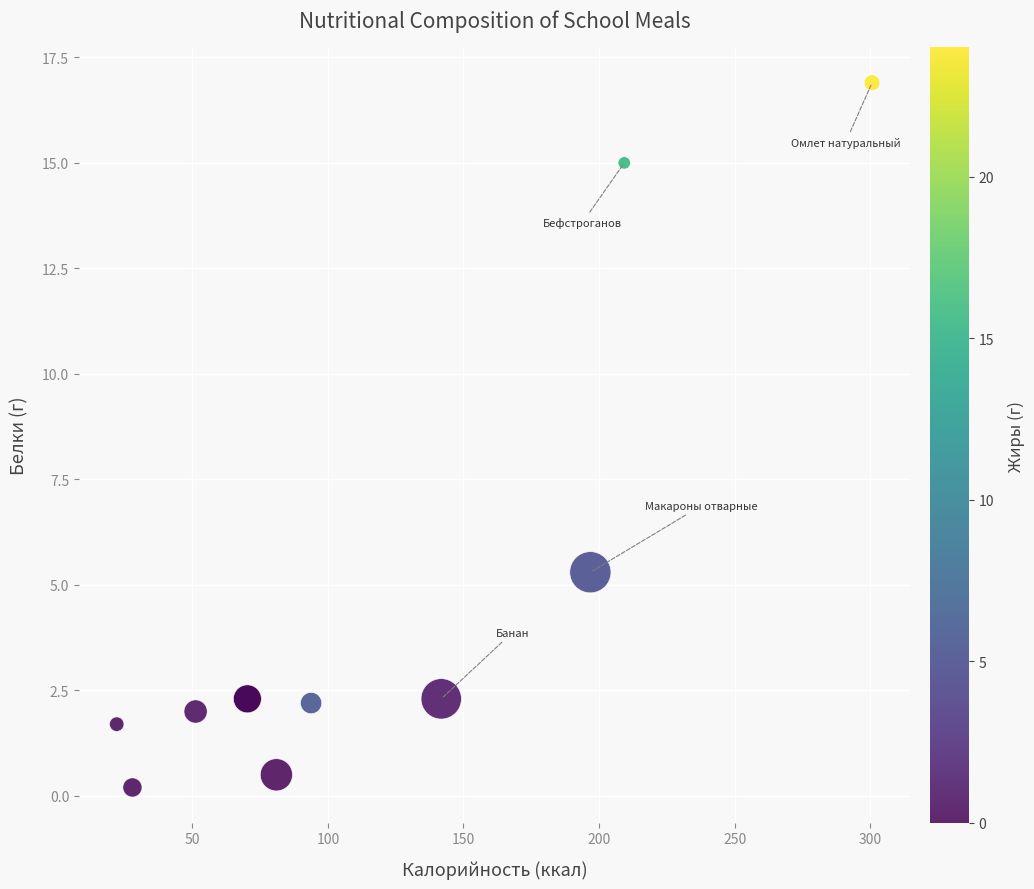

What Y value in the scatter plot is closest to 8?

5.3